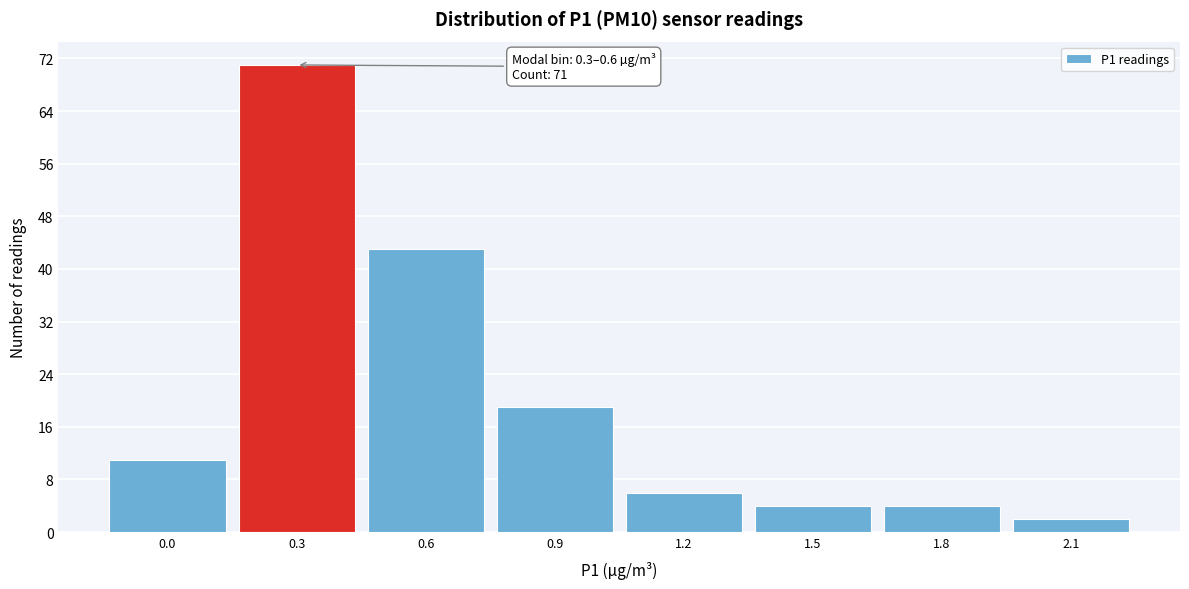

Reading right to left, list all the values displayed in this chart.

2	4	4	6	19	43	71	11